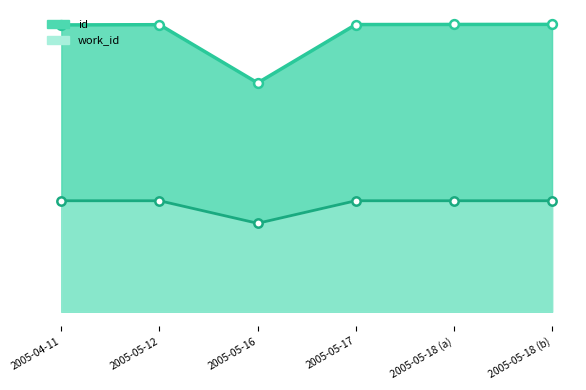

What are all the series names shown in the legend?

id, work_id